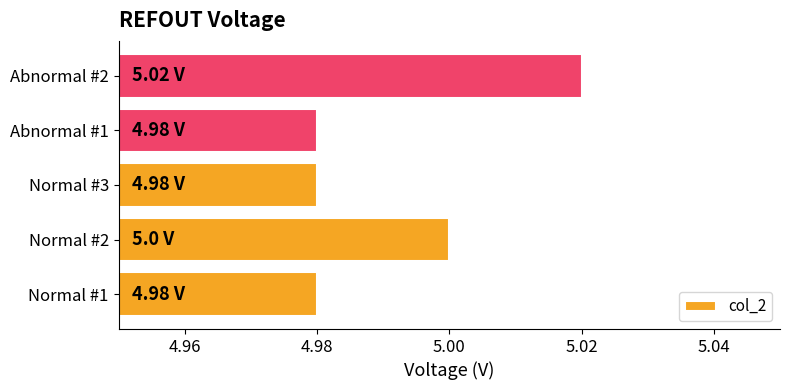

What is the sum of all values?

25.0